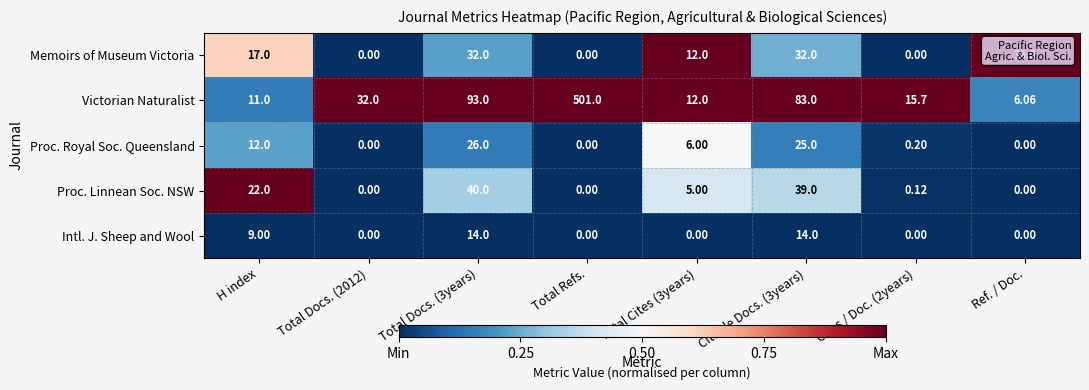

List the series in order of their peak value, highest first.

Victorian Naturalist, Proc. Linnean Soc. NSW, Memoirs of Museum Victoria, Proc. Royal Soc. Queensland, Intl. J. Sheep and Wool